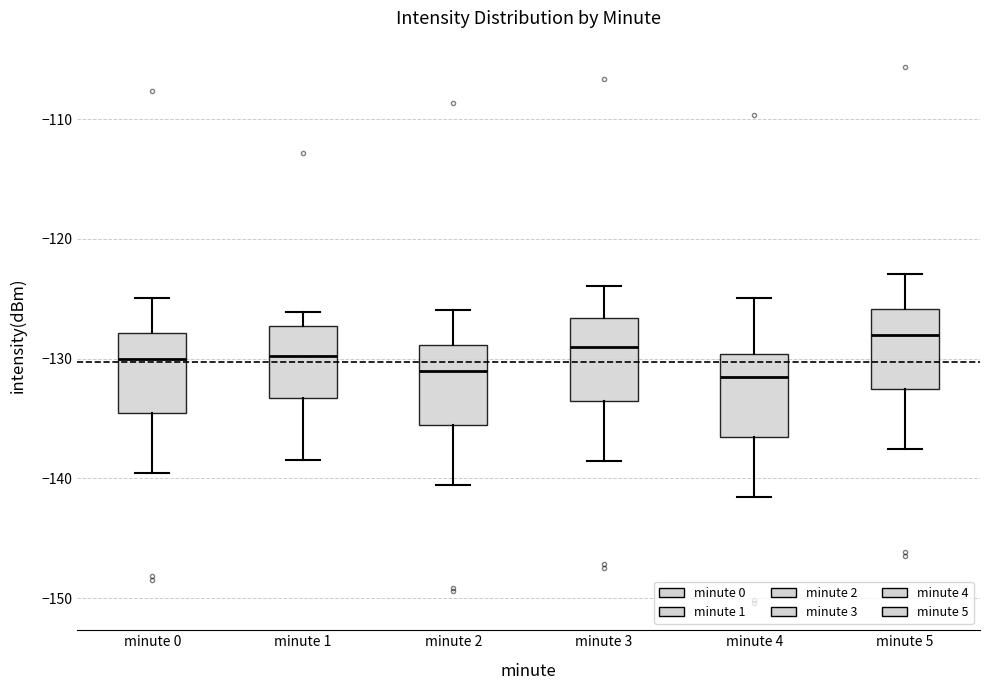

Where does the lower whisker of the box for minute 2 end on the y-axis? The values are not printed on the chart, so give them approximately, as read against the axis.

-141